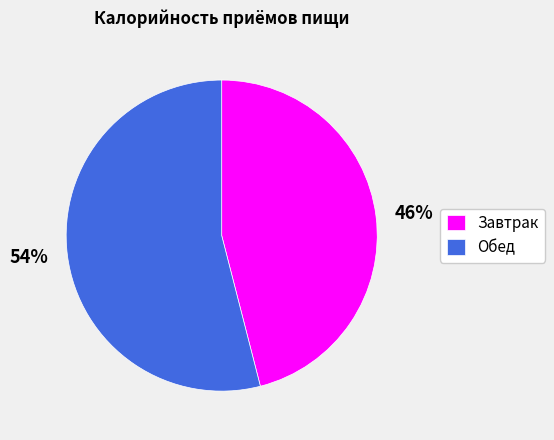

Between Обед and Завтрак, which is larger?

Обед